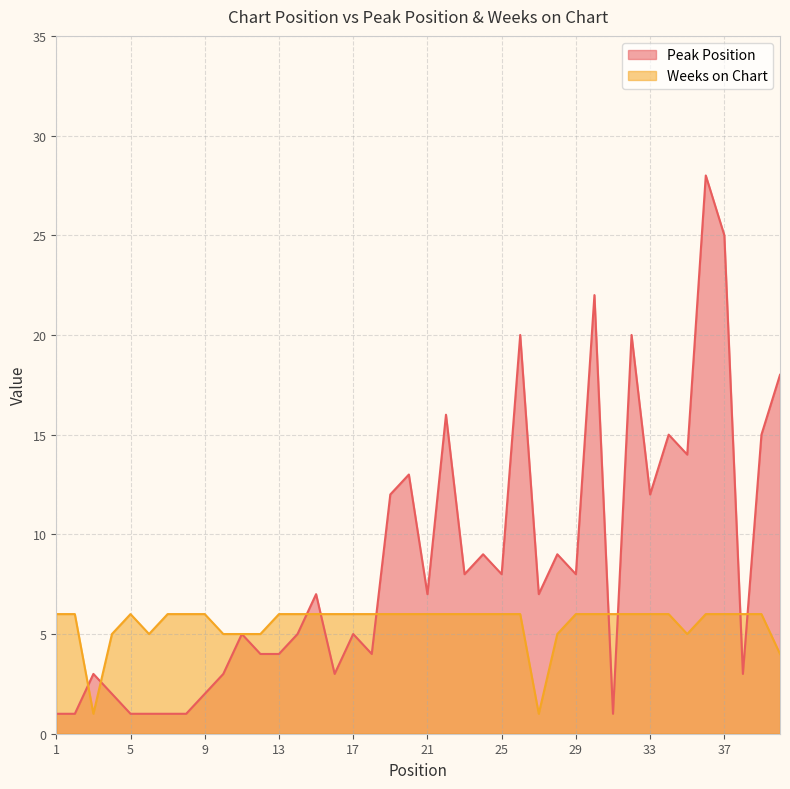

List the series in order of their peak value, highest first.

Peak Position, Weeks on Chart